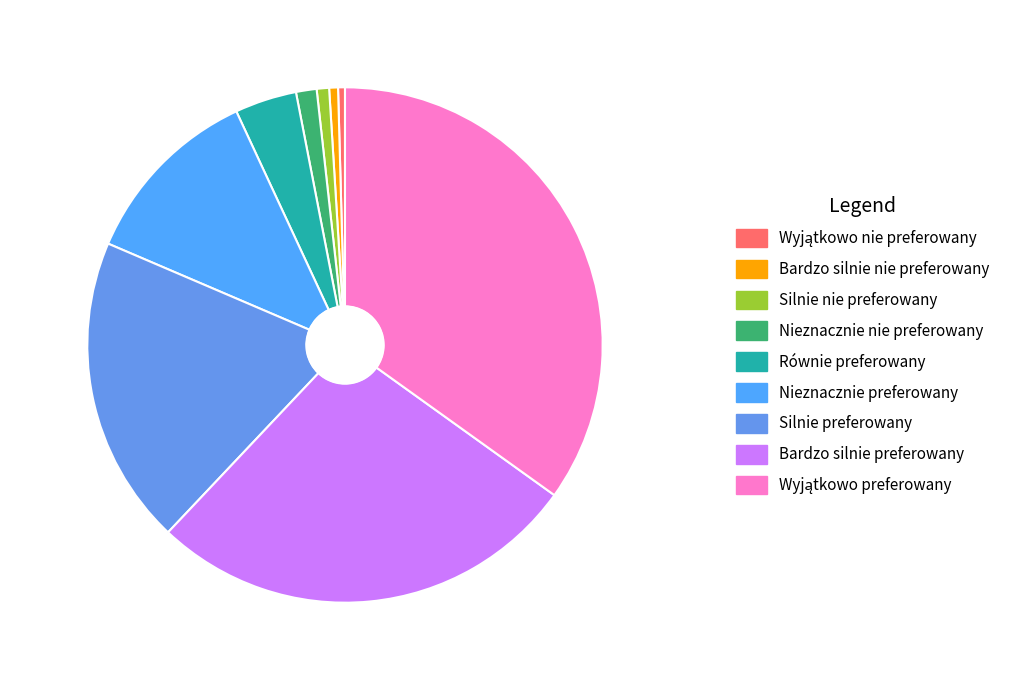

How many segments does this pie chart have?

9